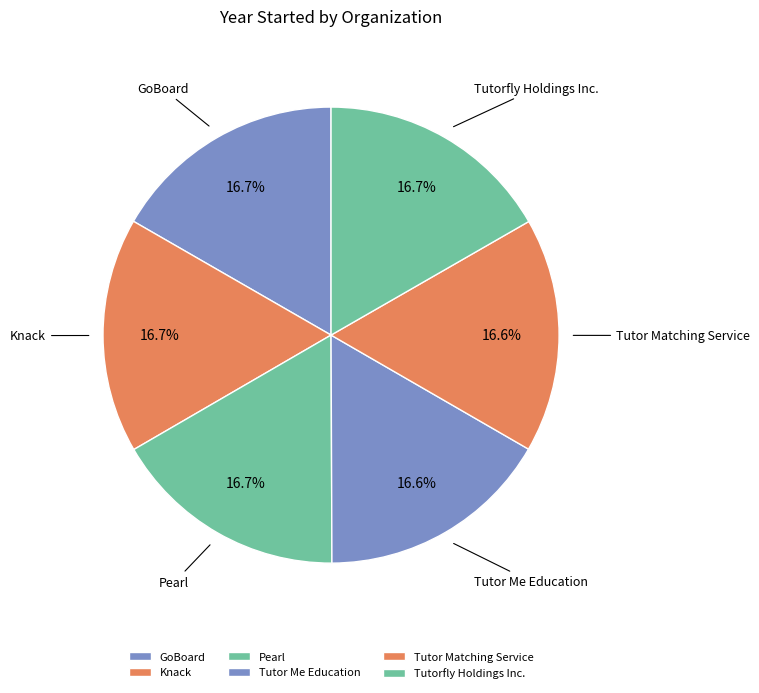

Approximately how many times larger is the value at Knack compared to Tutor Matching Service?

1.0